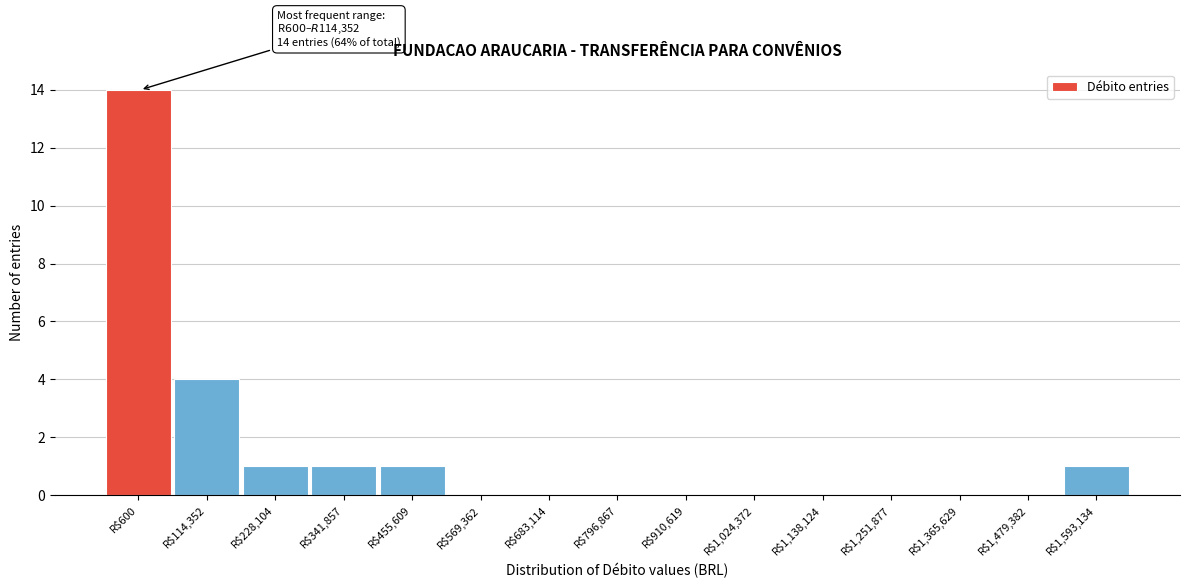

Where is the data nearest to the value 7?

R$114,352